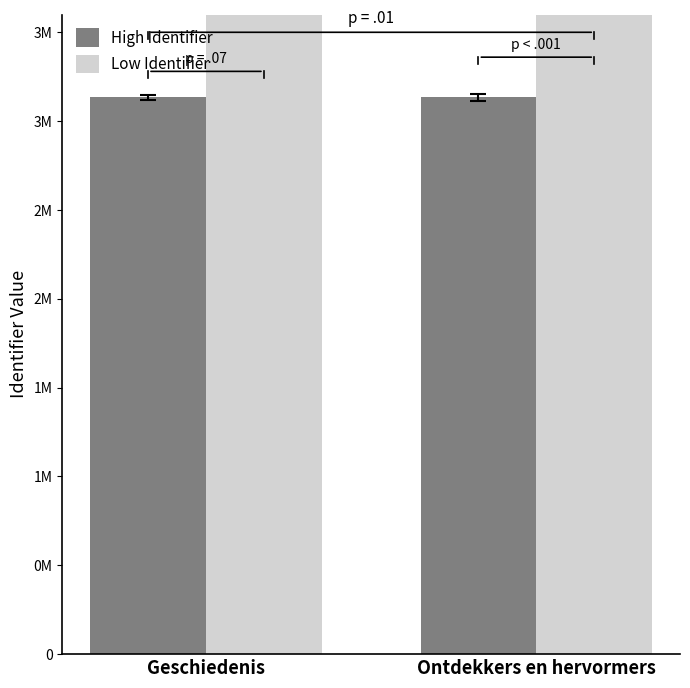

List the series in order of their peak value, lowest first.

High Identifier, Low Identifier